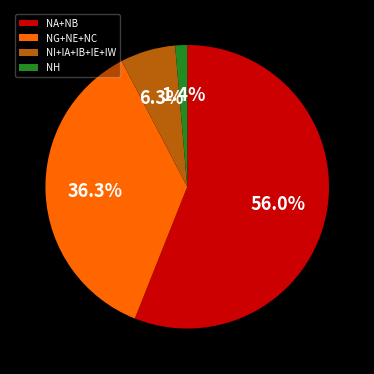

Between NH and NA+NB, which is larger?

NA+NB